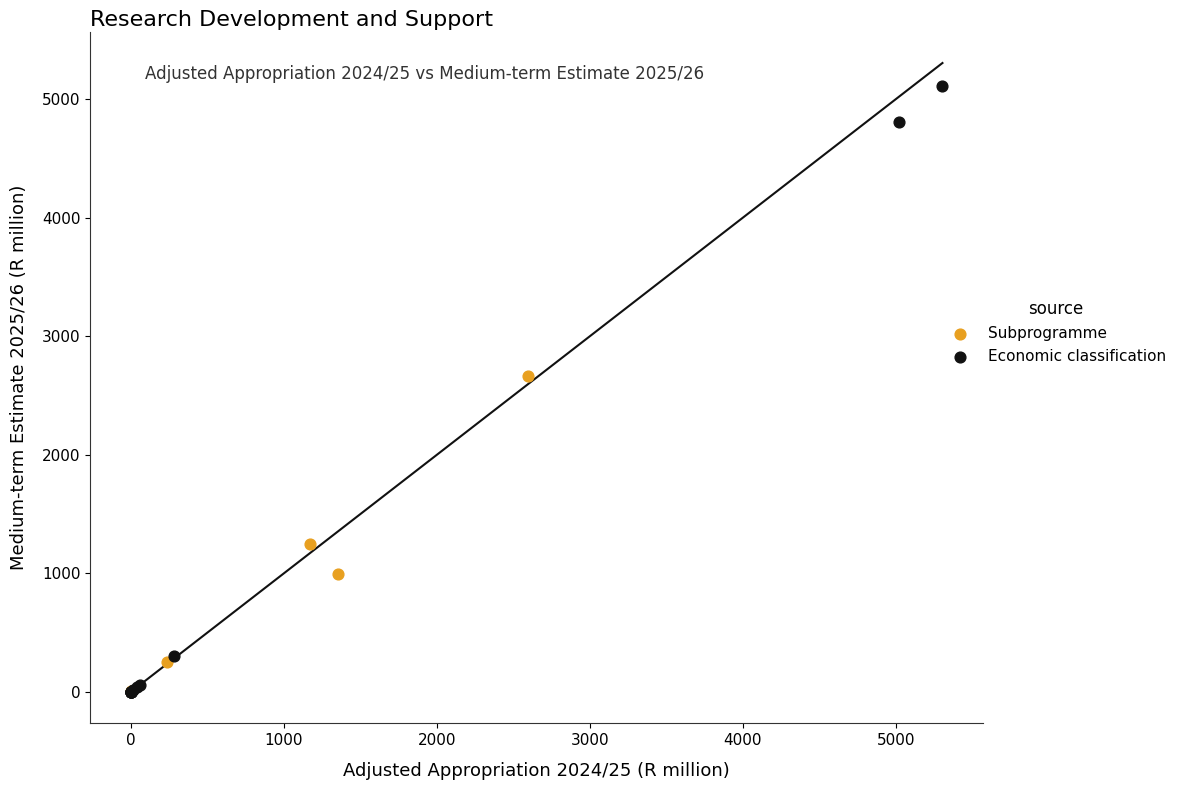

Which series has the widest spread of Y values?

Economic classification